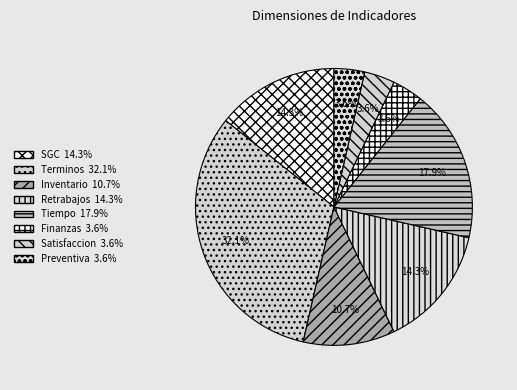

How many slices are in this pie chart?

8